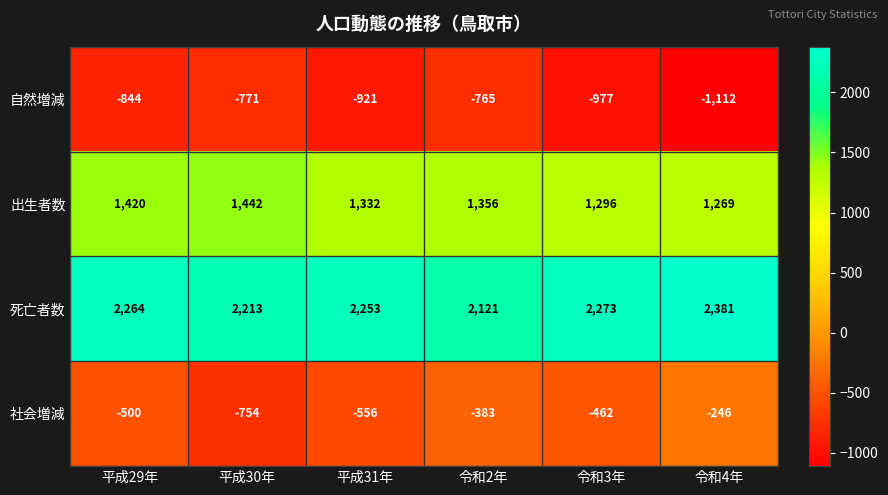

Rank the series at 平成31年 from lowest to highest value.

自然増減, 社会増減, 出生者数, 死亡者数